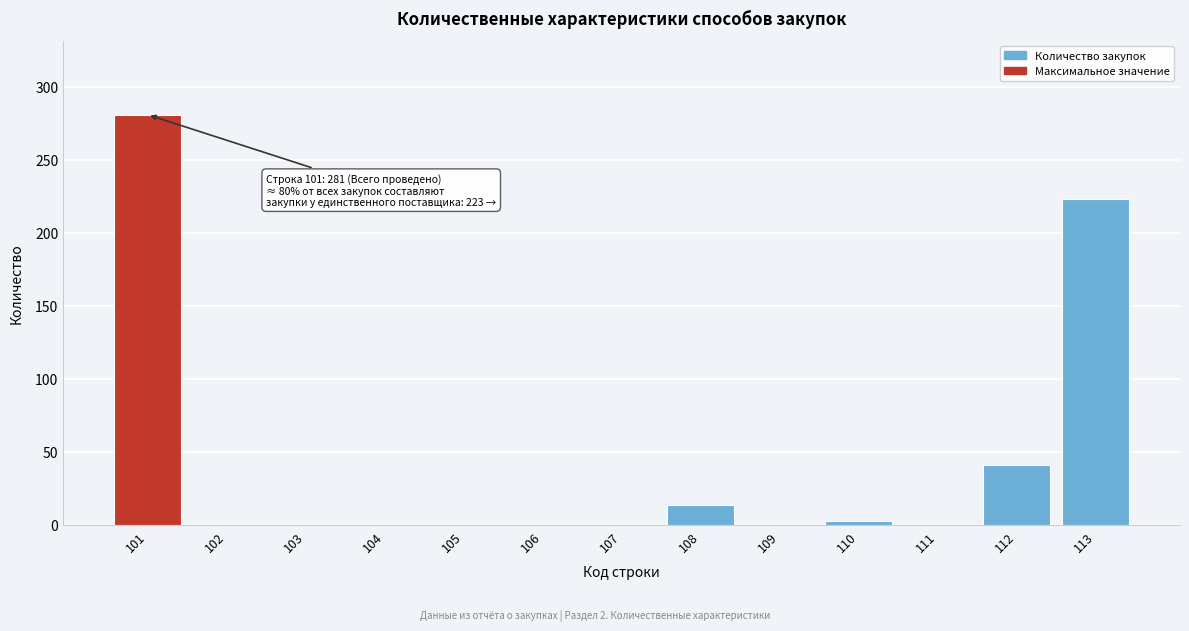

Reading right to left, extract all data points from this chart.

113=223	112=41	111=0	110=3	109=0	108=14	107=0	106=0	105=0	104=0	103=0	102=0	101=281